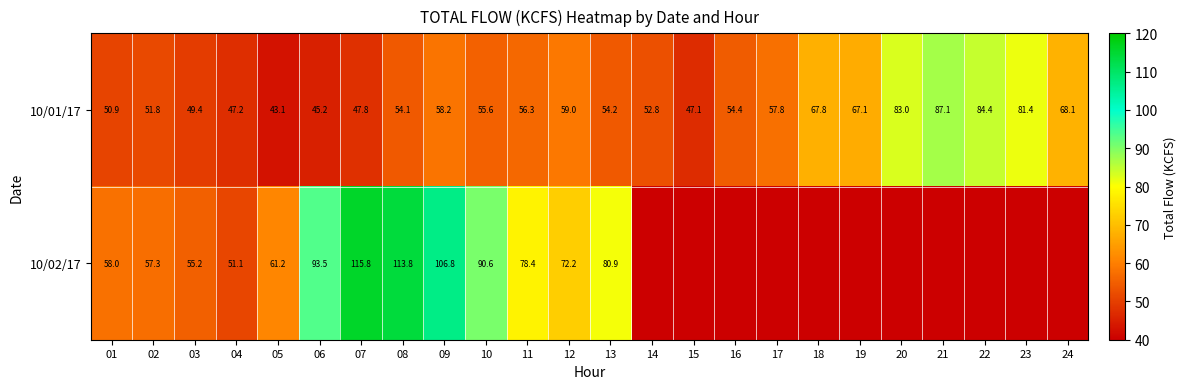

What is the spread (max minus min) of values at 18?

67.8